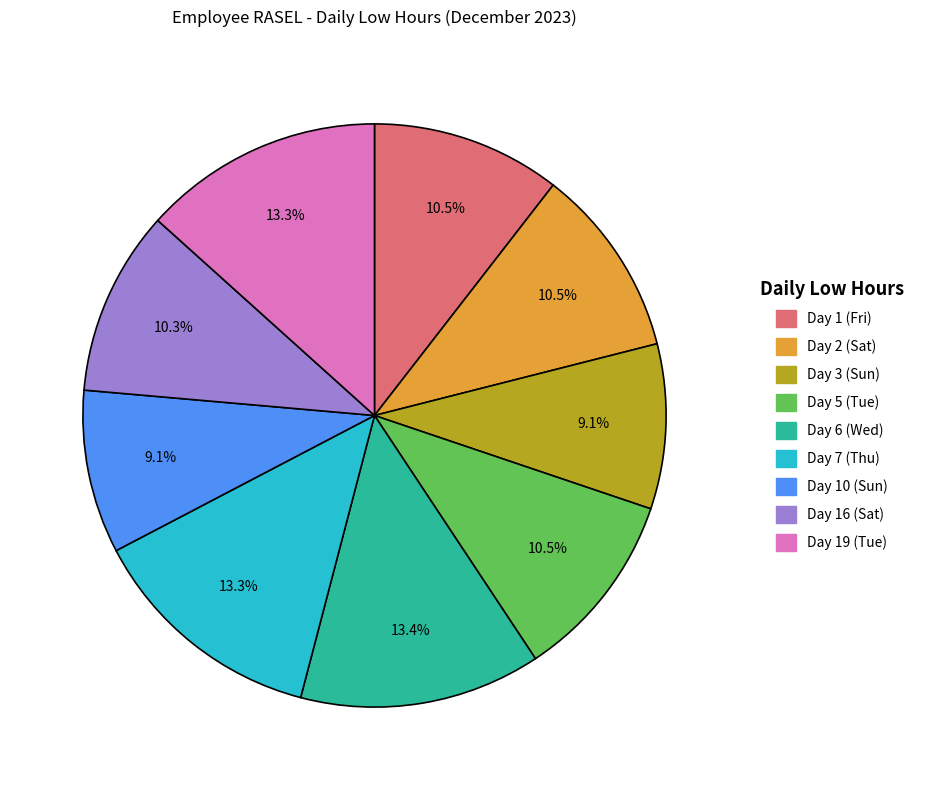

Is the sum of Day 5 (Tue) and Day 7 (Thu) greater than half?

No